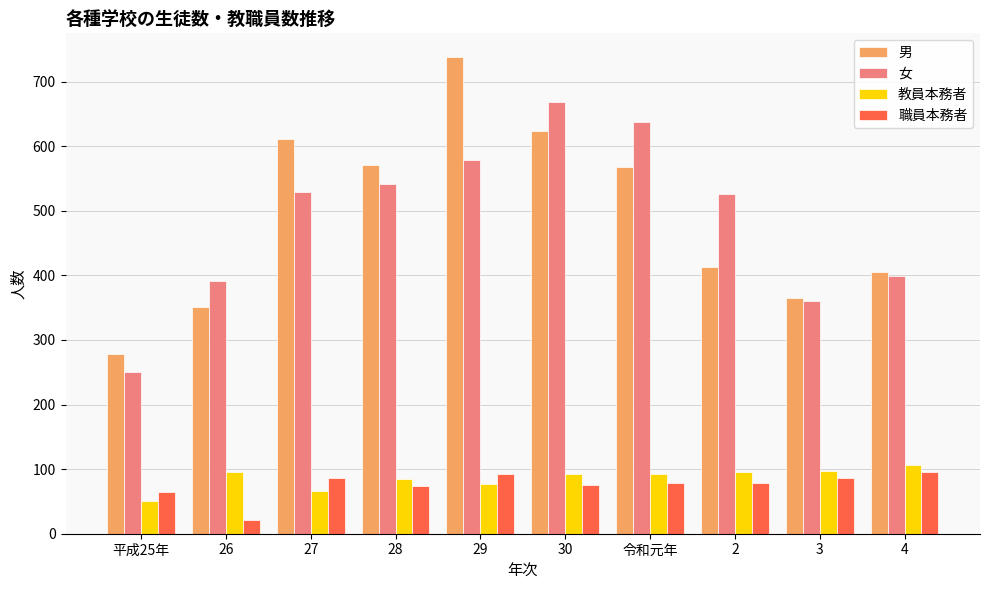

The 職員本務者 series shows 103 at 30. True or false?

False